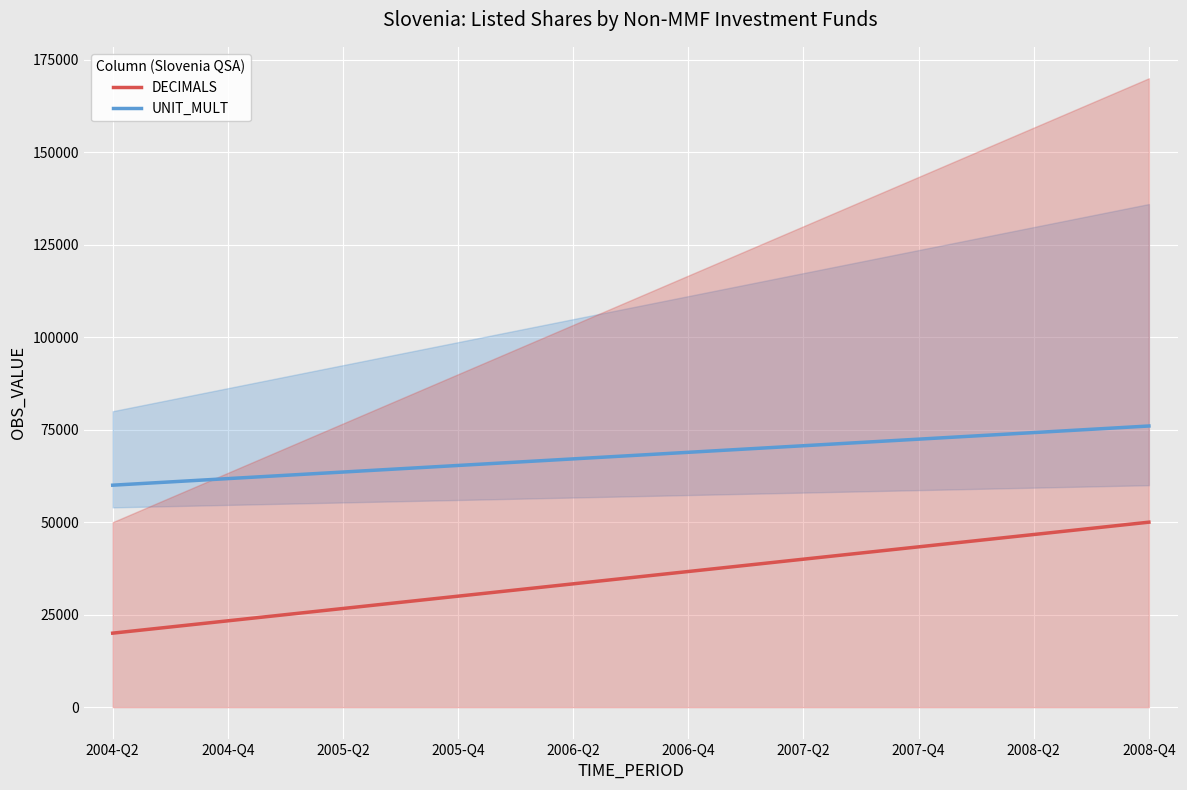

True or false: UNIT_MULT has a value of 101595.4 at 2004-Q4.

False